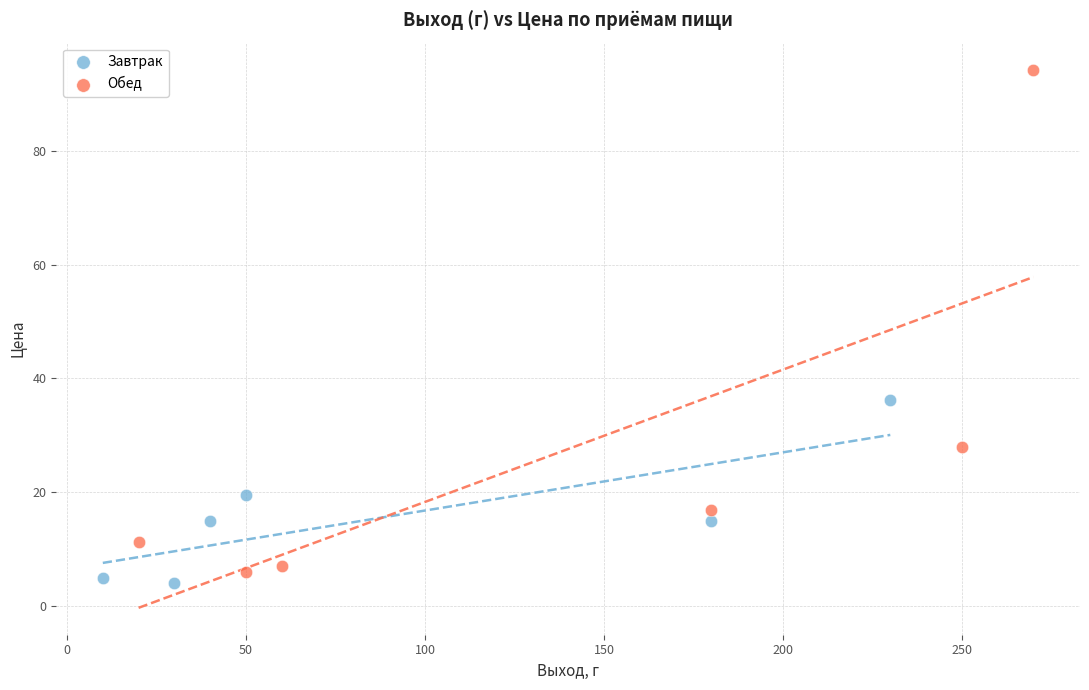

Which series has the widest spread of Y values?

Обед